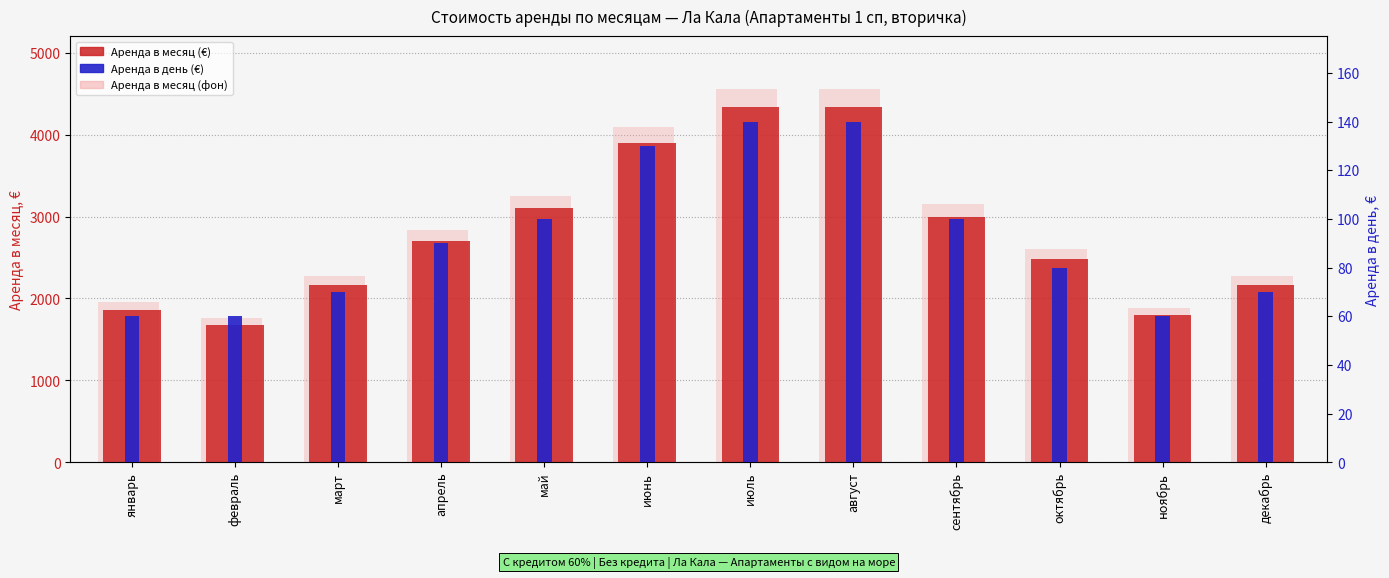

What is the sum of all Аренда в месяц (€) values?

33540.0